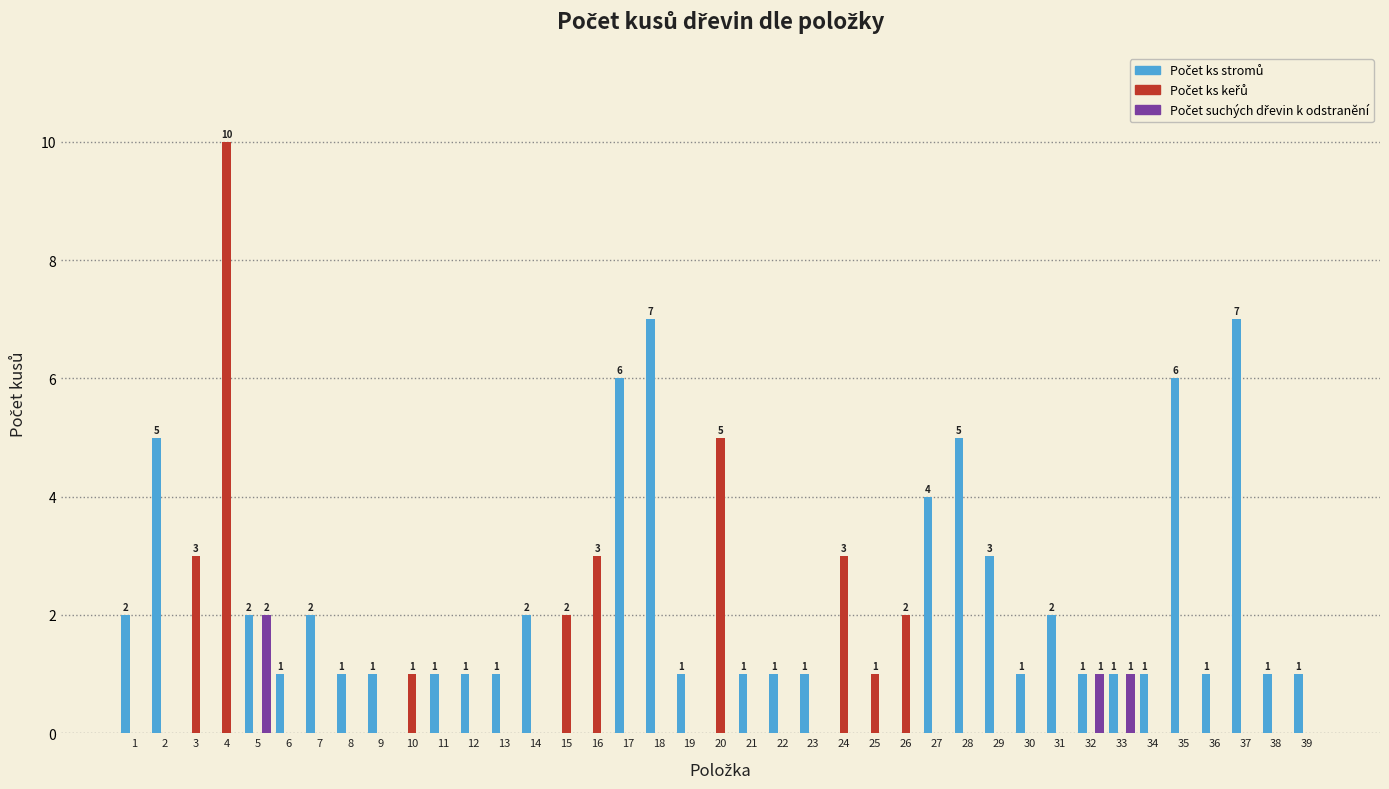

What is the total value across all series at 28?

5